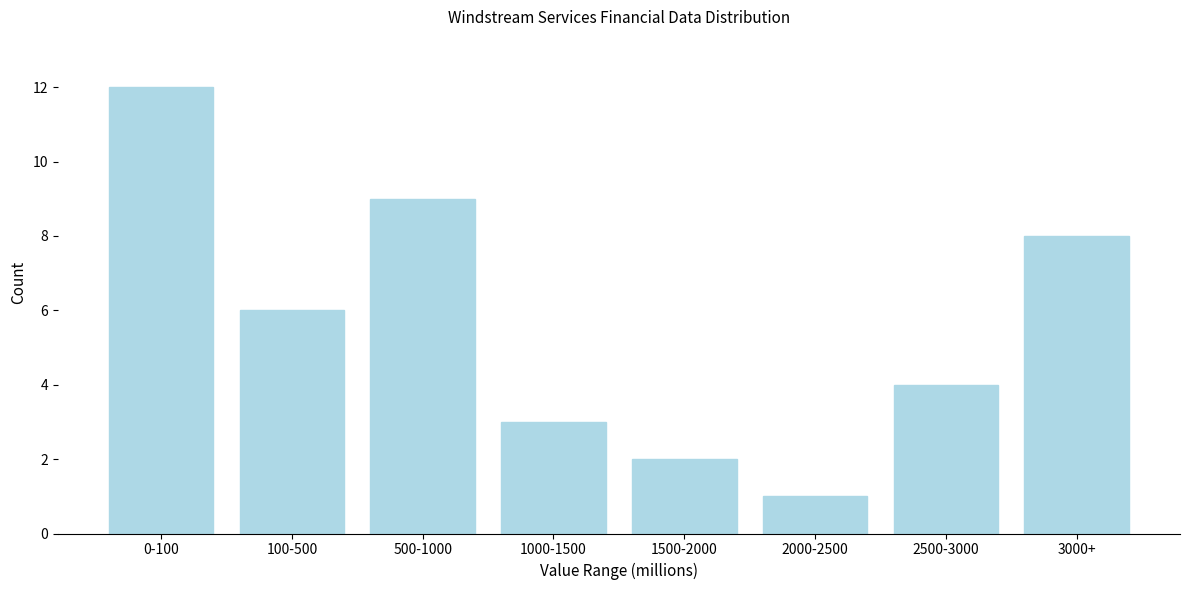

Reading left to right, transcribe all the data shown in this chart.

12	6	9	3	2	1	4	8